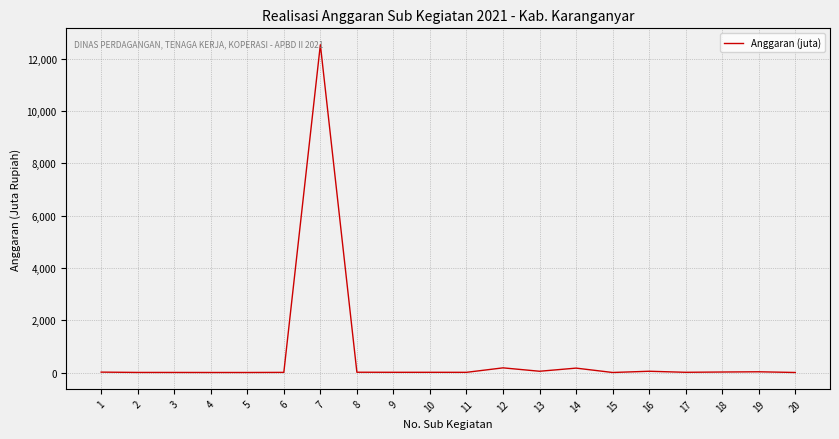

What is the maximum value shown in the chart?

12538.8